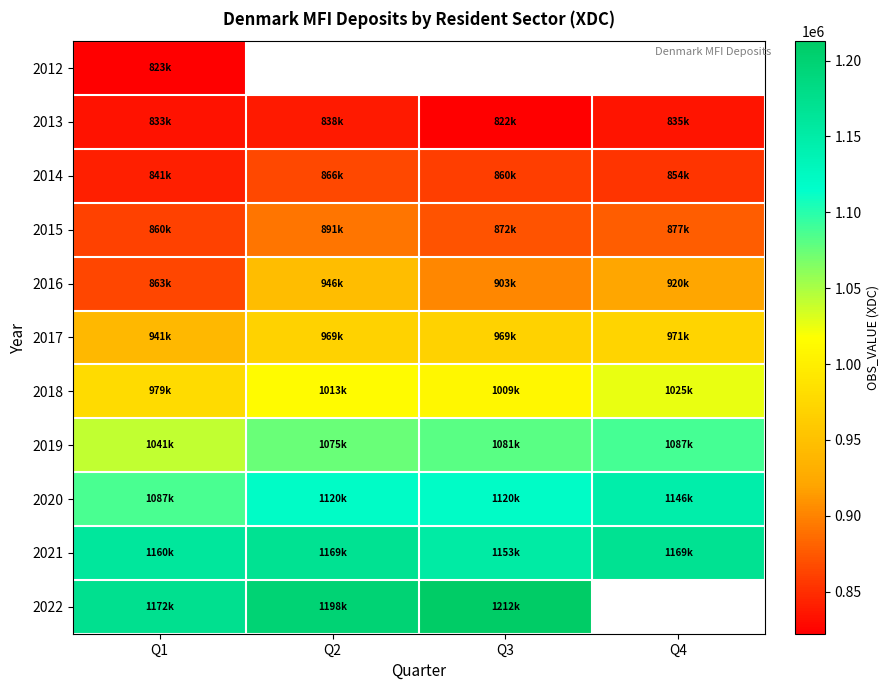

Which series changed the most between Q2 and Q3?

2016